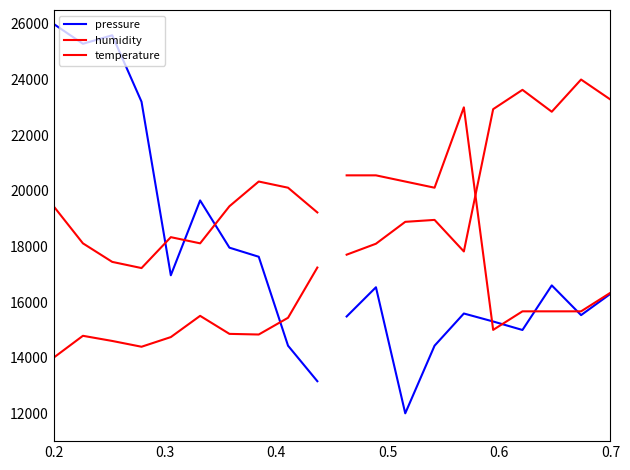

True or false: temperature and humidity intersect in this chart.

False